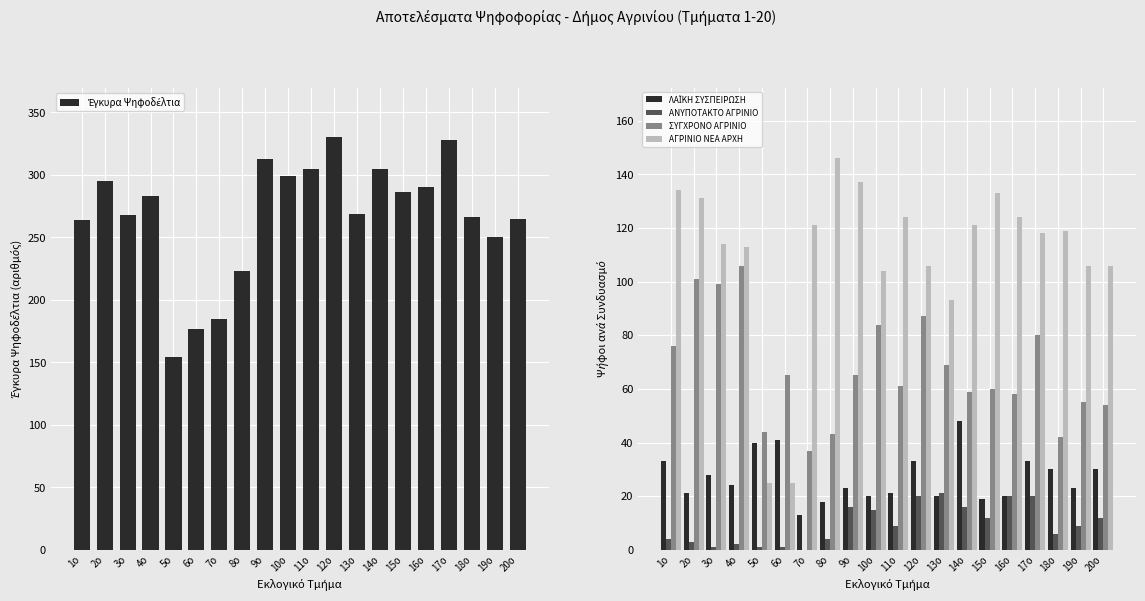

At which label does ΑΓΡΙΝΙΟ ΝΕΑ ΑΡΧΗ first exceed 119?

1ο